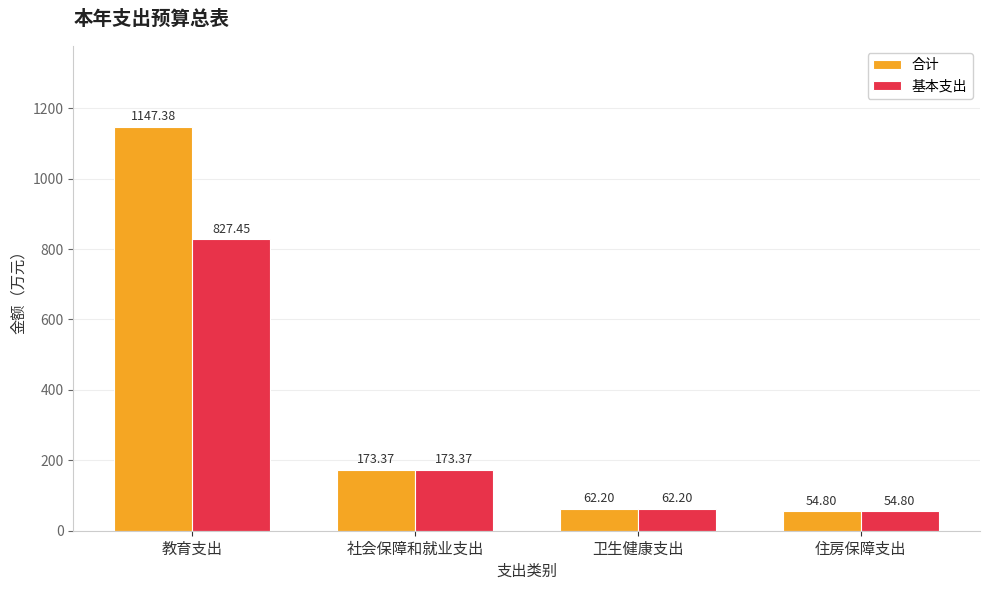

What is the average value of the 基本支出 series?

279.5